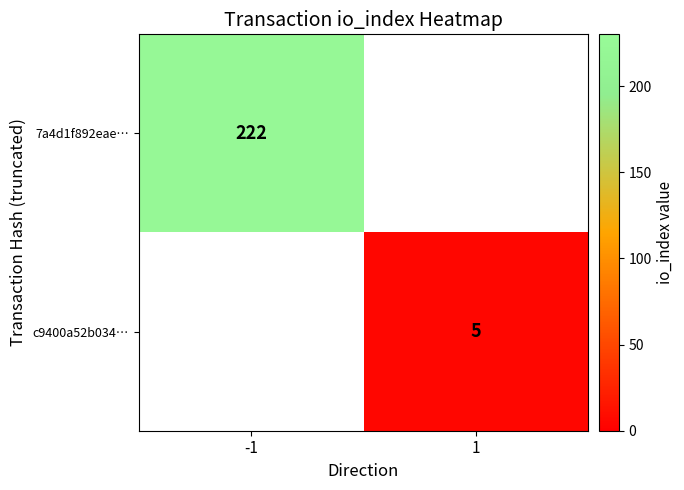

The 7a4d1f892eae… series shows 128 at -1. True or false?

False